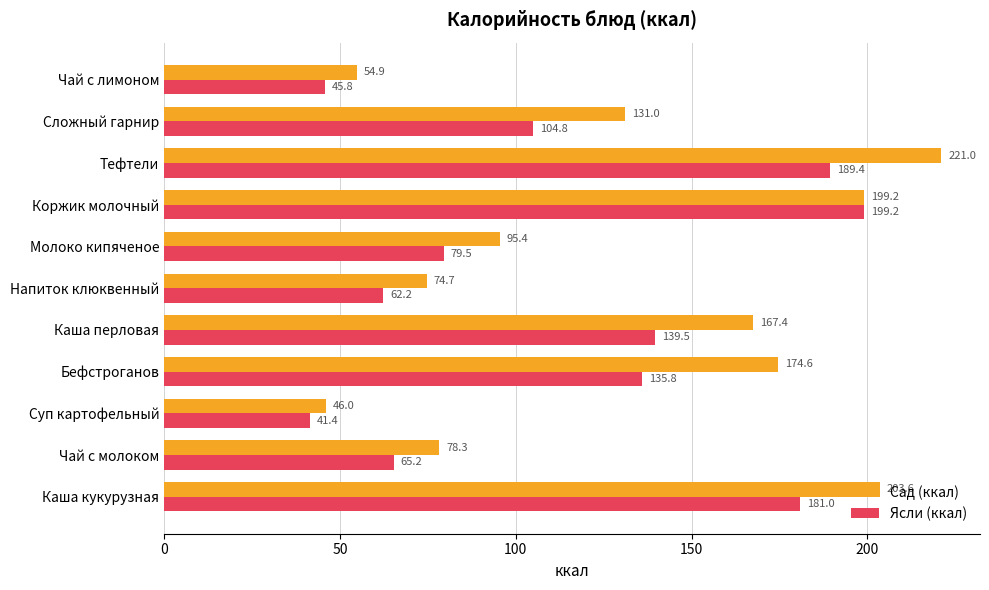

How many data points does each series have?

11